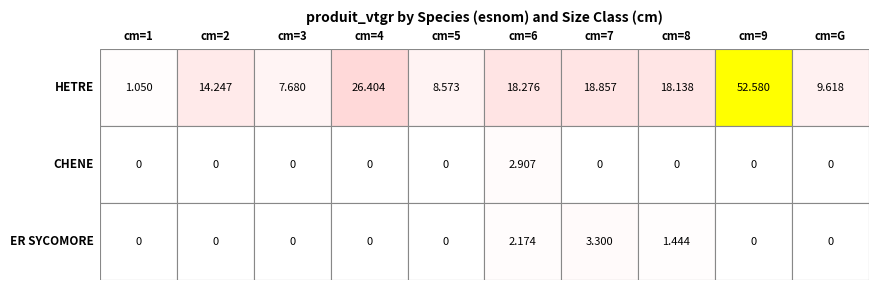

How many categories are shown in the chart?

10